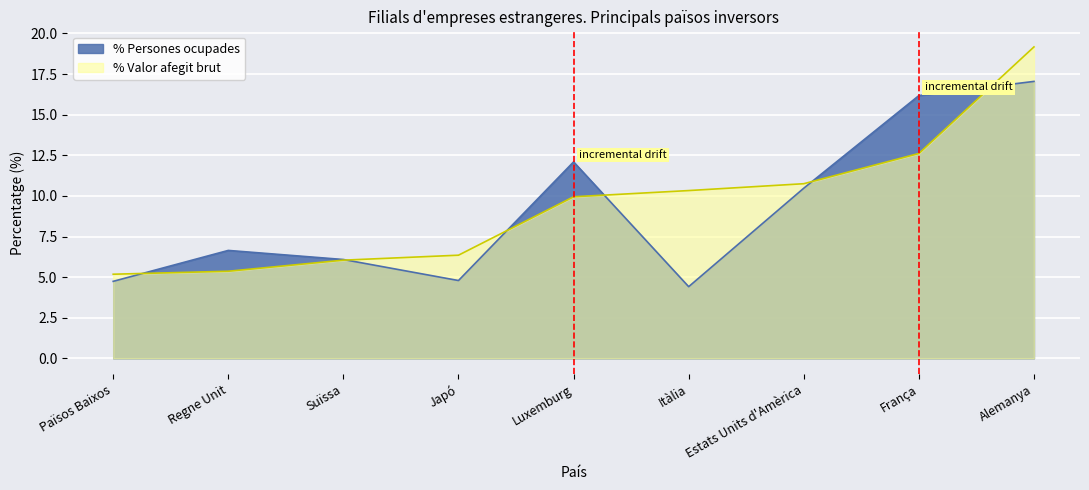

How many values in the % Valor afegit brut series exceed 9?

5